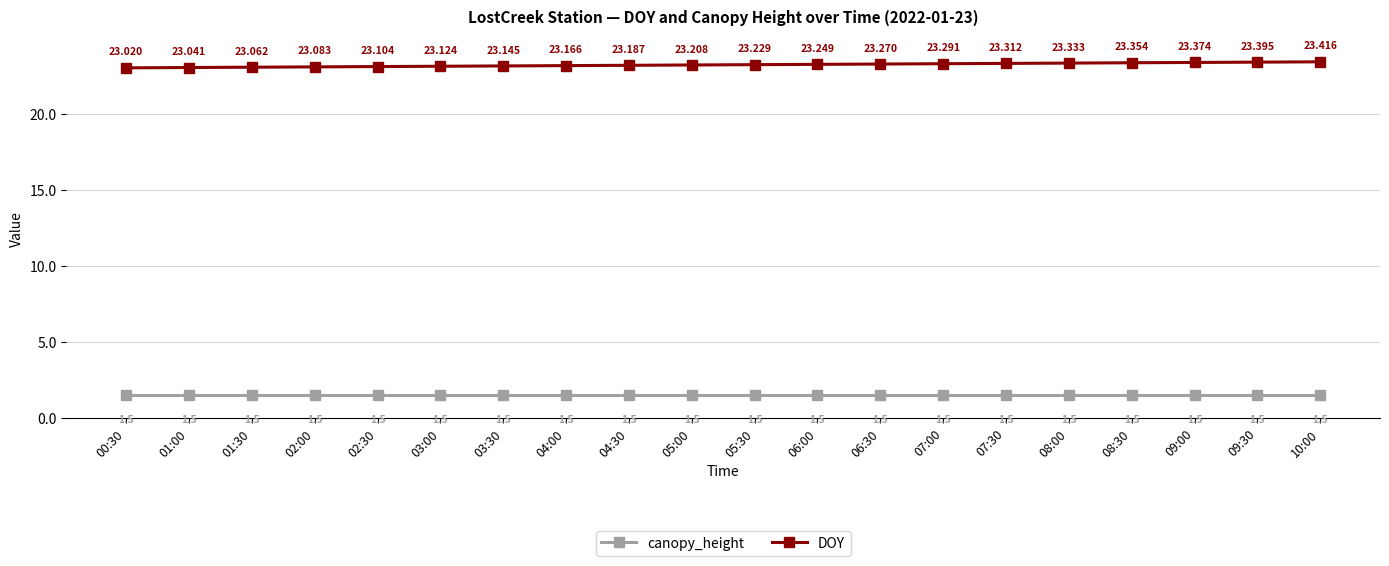

What position from the left is 04:00?

8